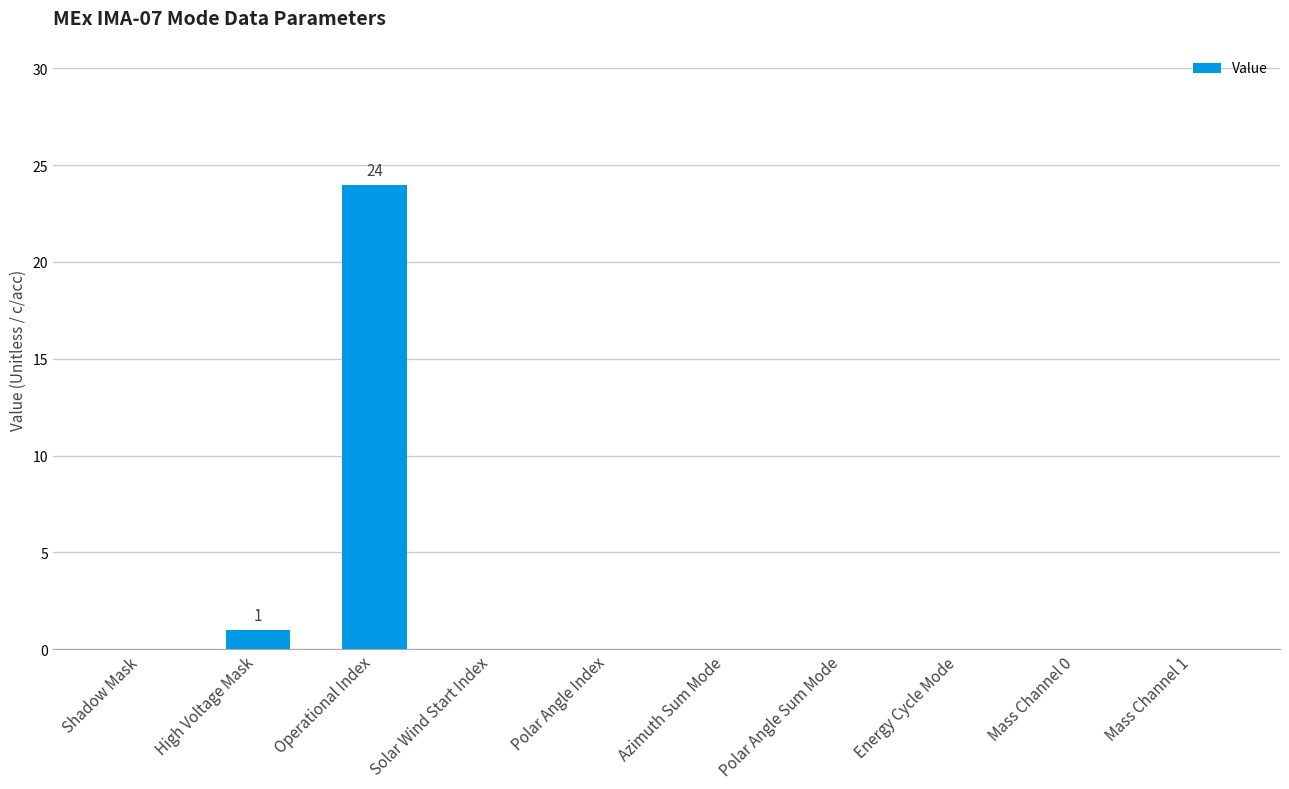

What is the sum of the values at Operational Index and Polar Angle Sum Mode?

24